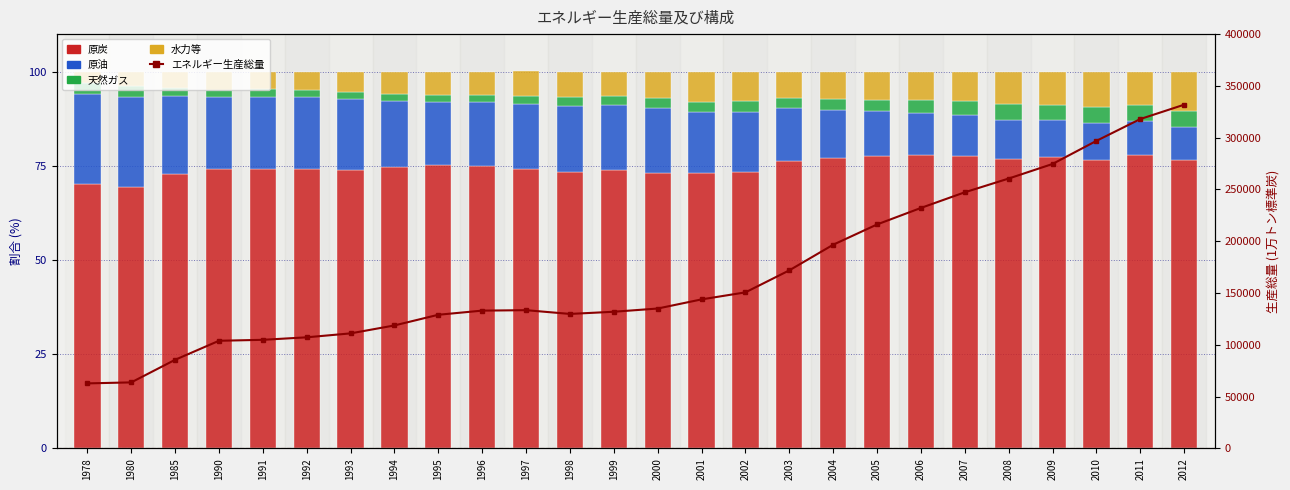

What is the maximum value for 水力等?

10.3